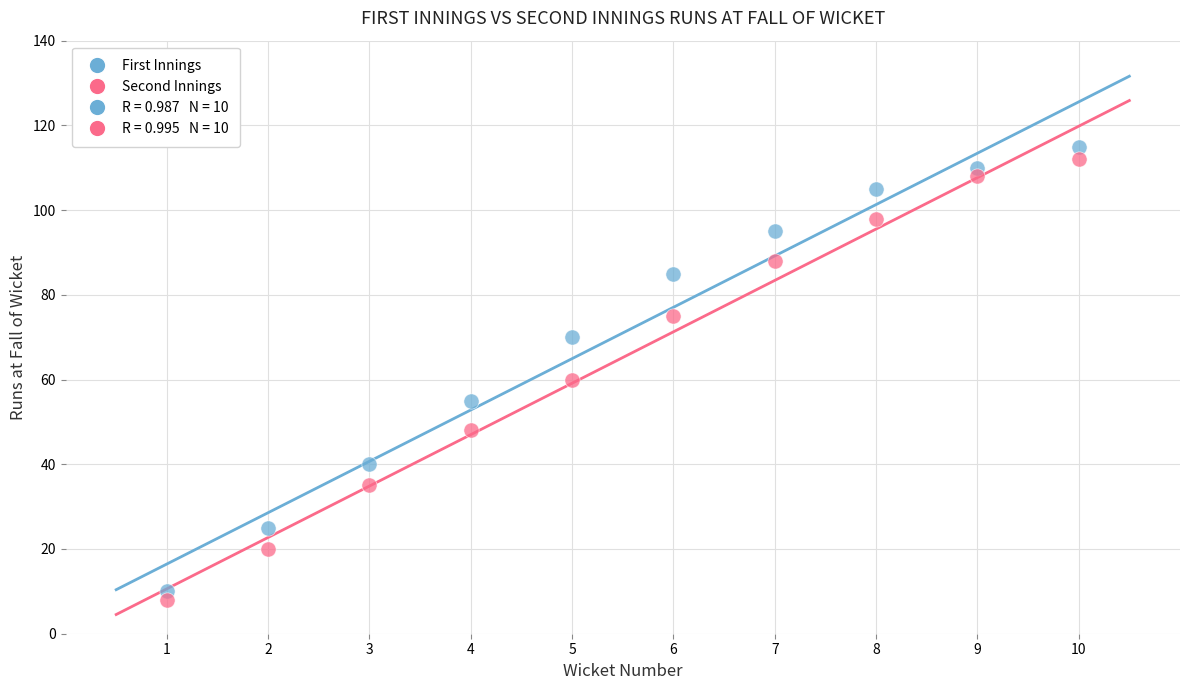

Which series contains the highest Y value?

First Innings